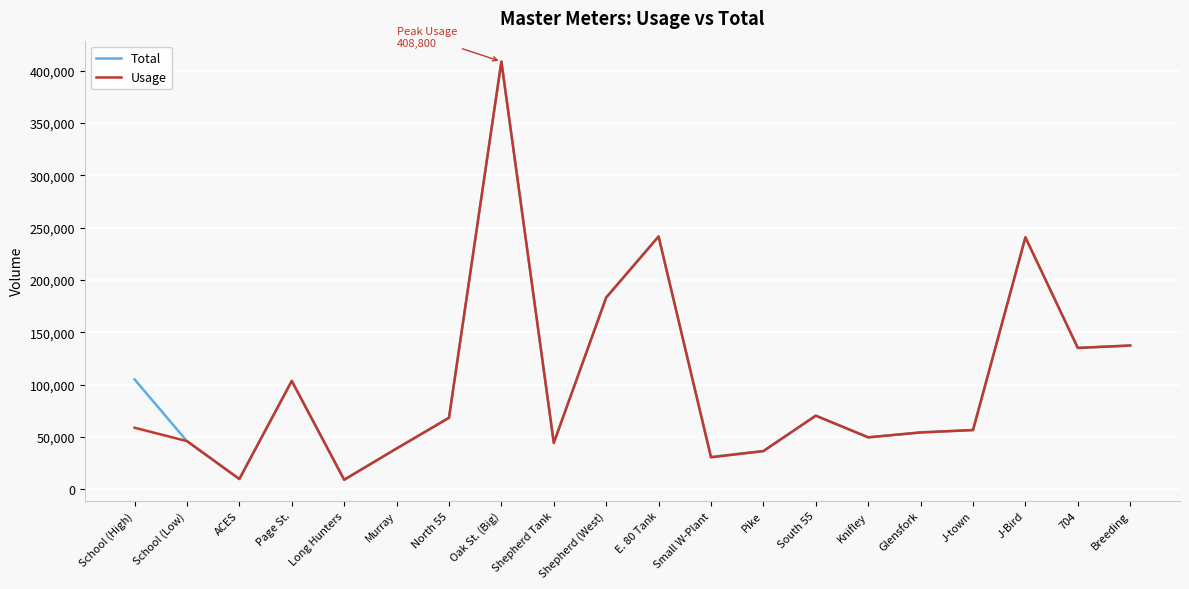

What is the minimum value shown in the chart?

9290